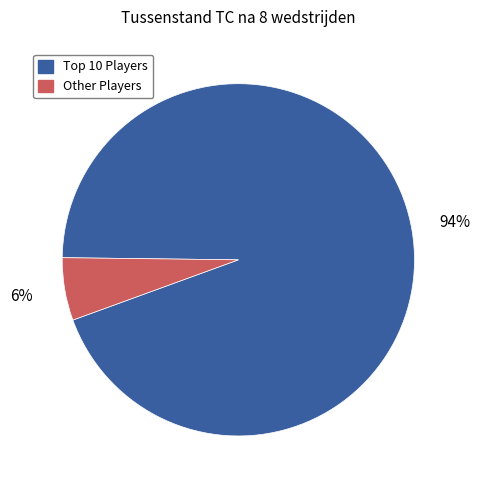

How many segments does this pie chart have?

2